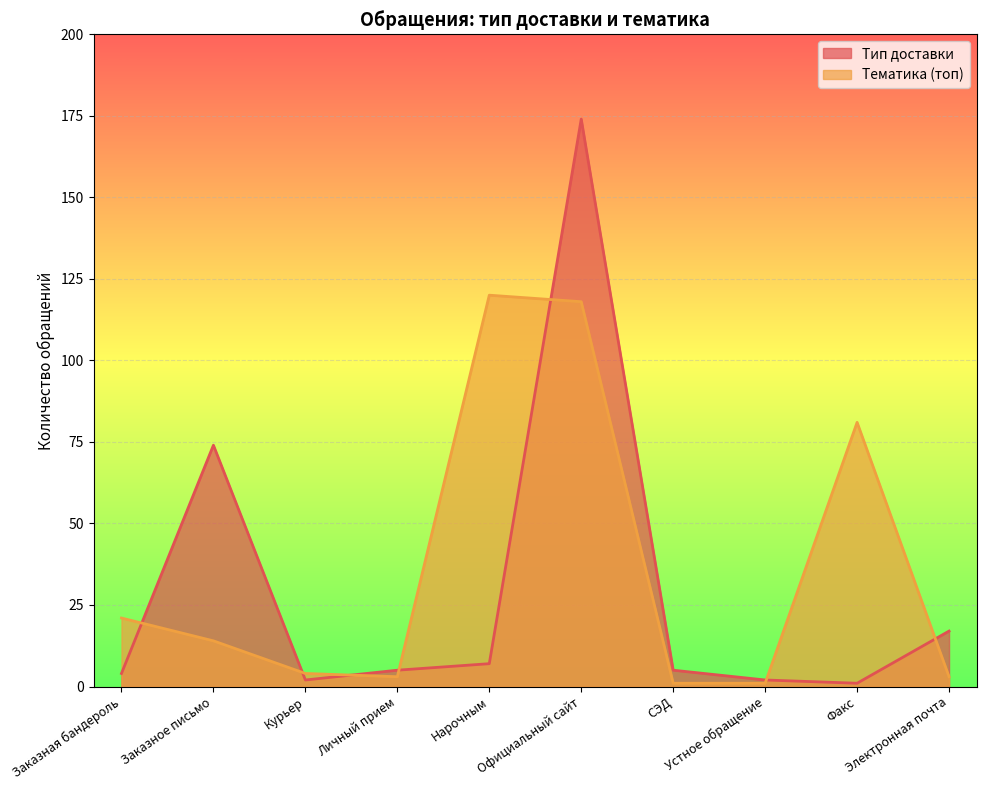

The value of Тип доставки at Официальный сайт is 174. True or false?

True